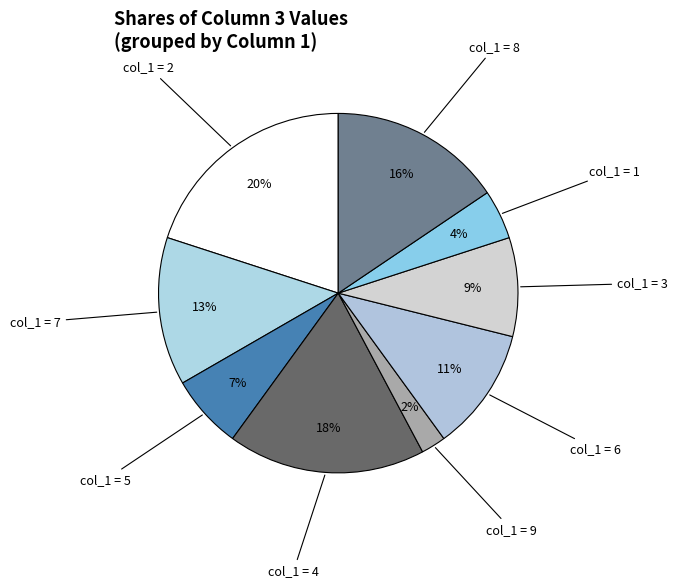

How many segments does this pie chart have?

9